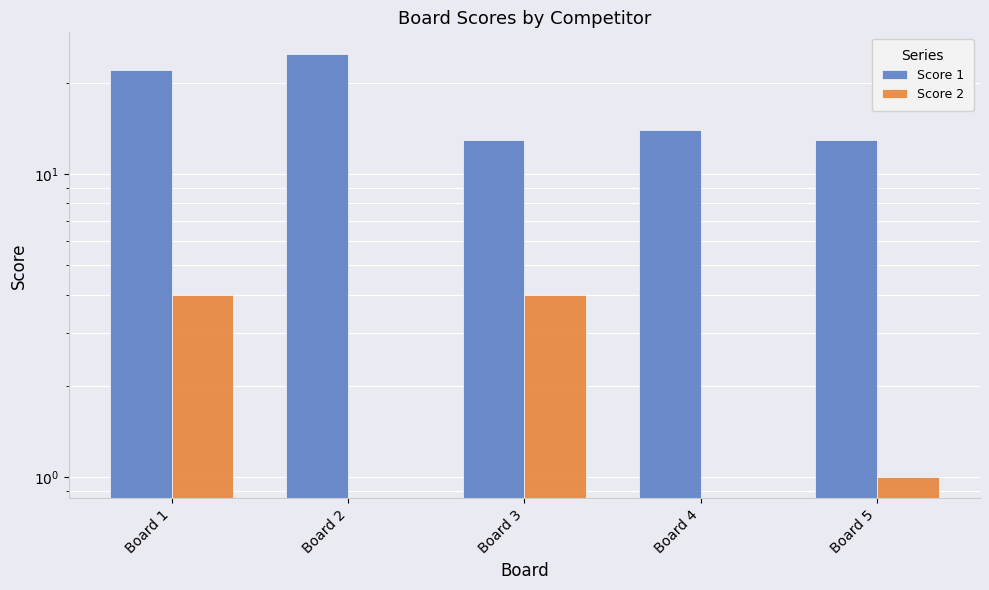

What is the difference between the second highest and second lowest values in the Score 2 series?

4